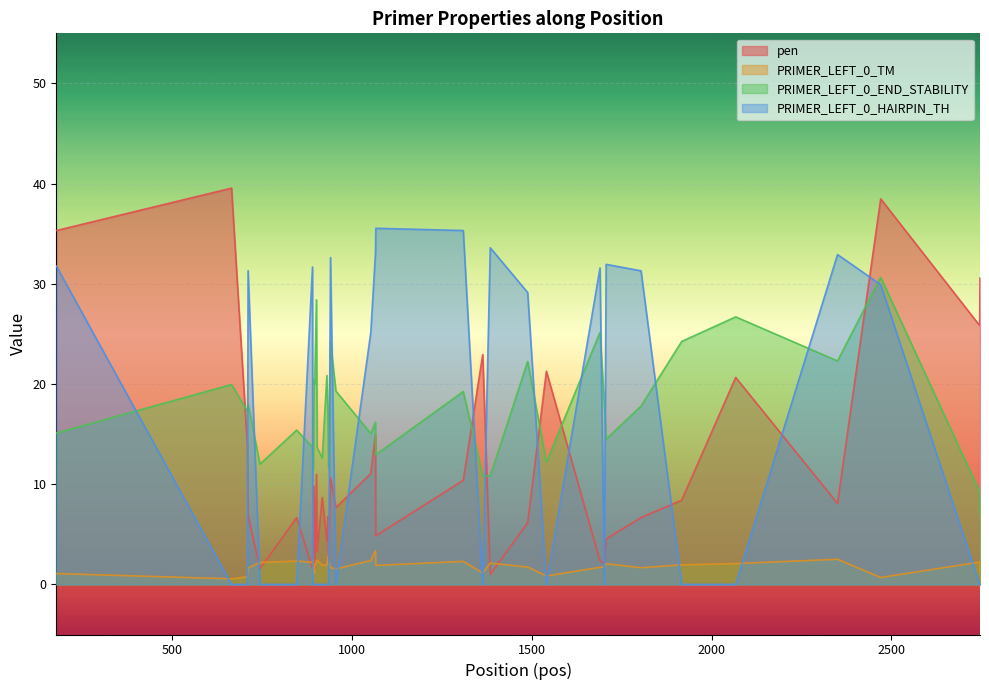

At which category is the sum across all series the highest?

2470